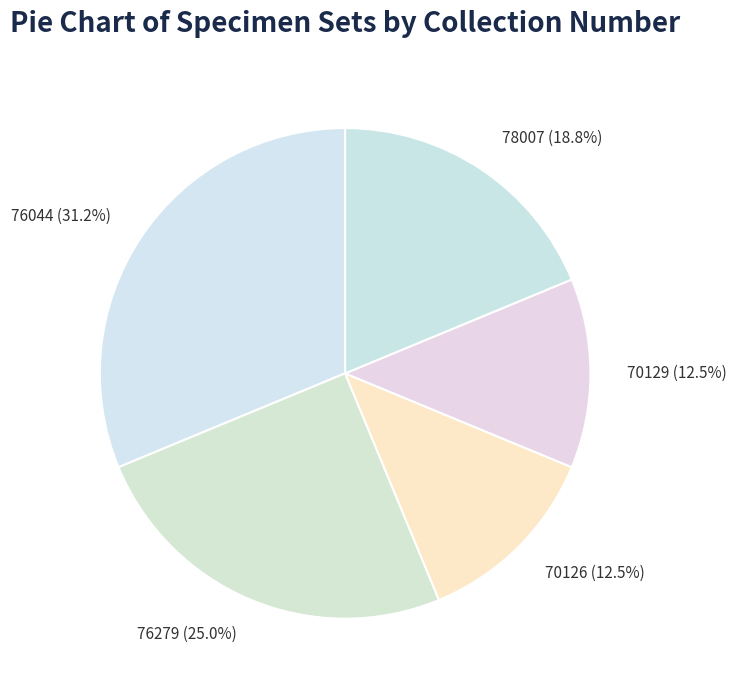

Count the number of slices in the pie.

5